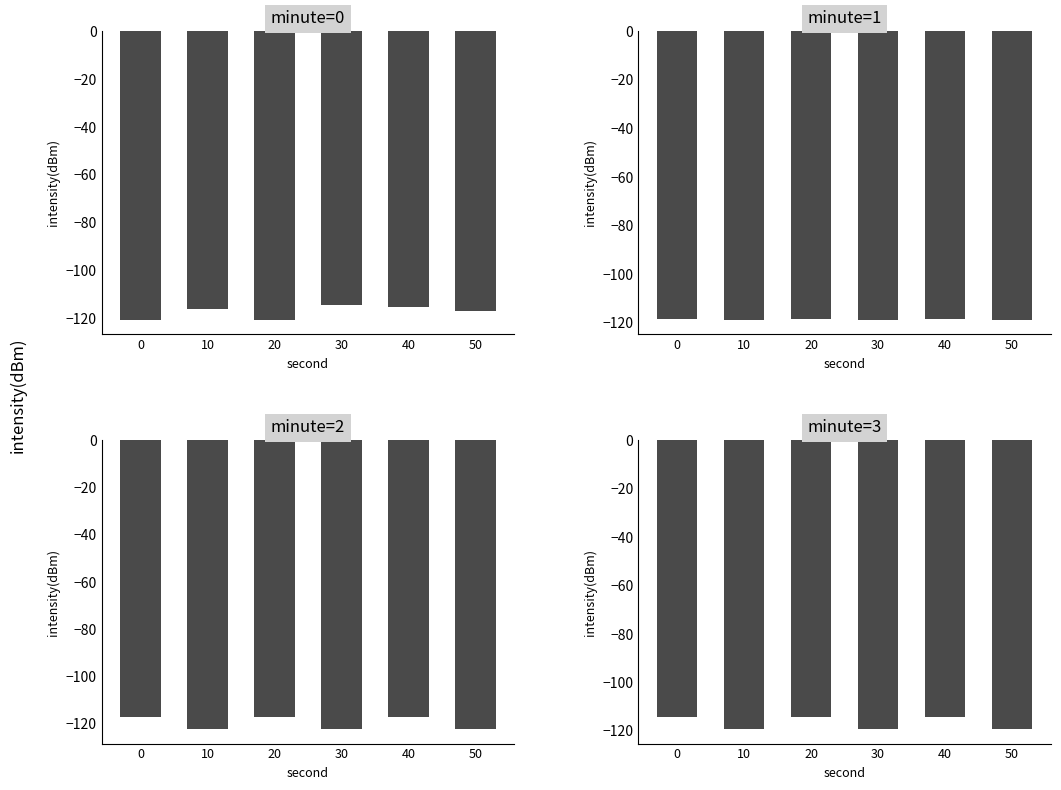

What is the difference between the minute=3 values at 50 and 20?

5.0